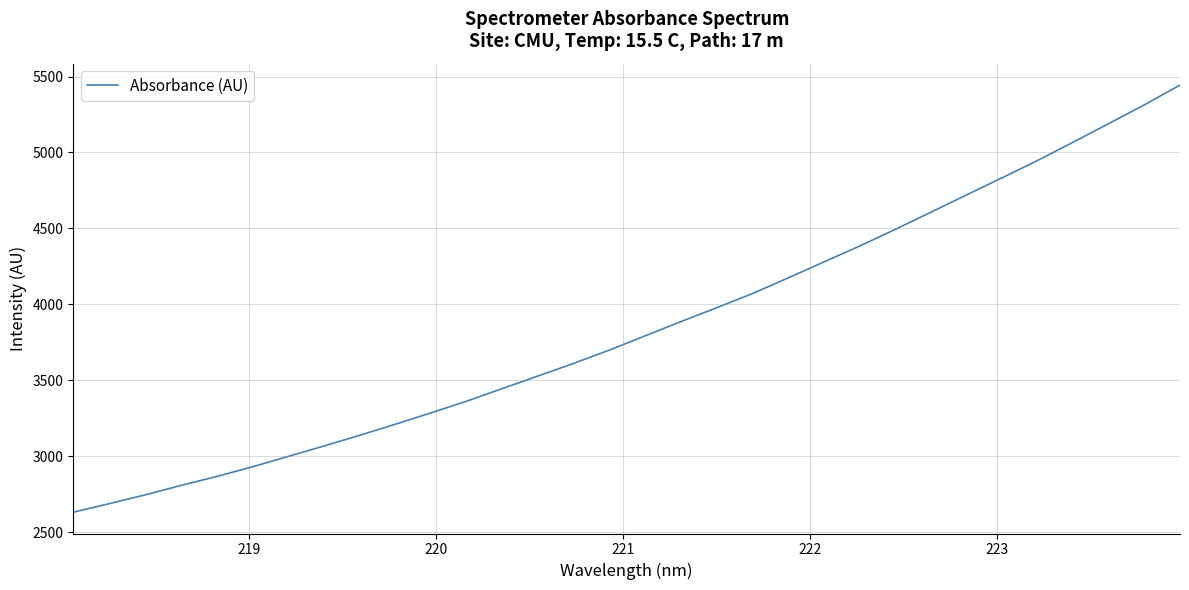

What is the difference between the maximum and minimum values?

2813.2